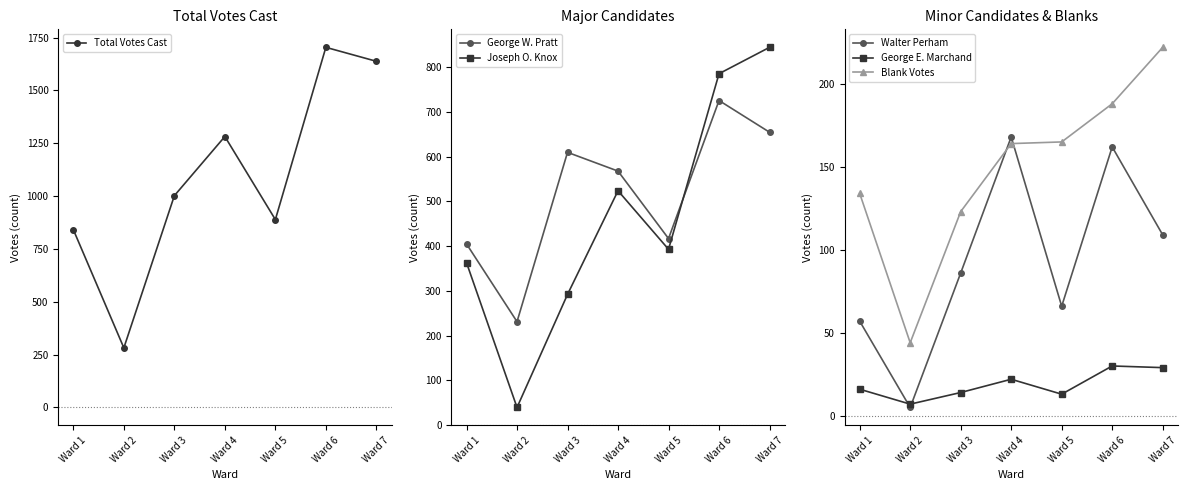

True or false: Total Votes Cast has more than 0 interior local peaks.

True